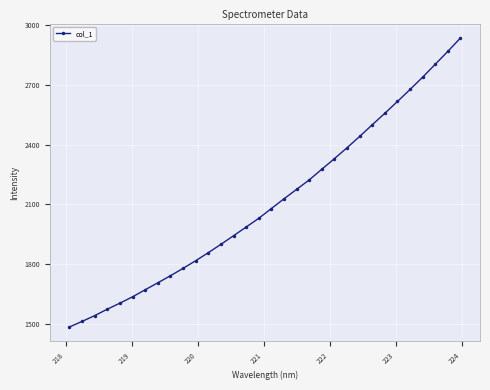

What is the minimum value shown in the chart?

1484.7